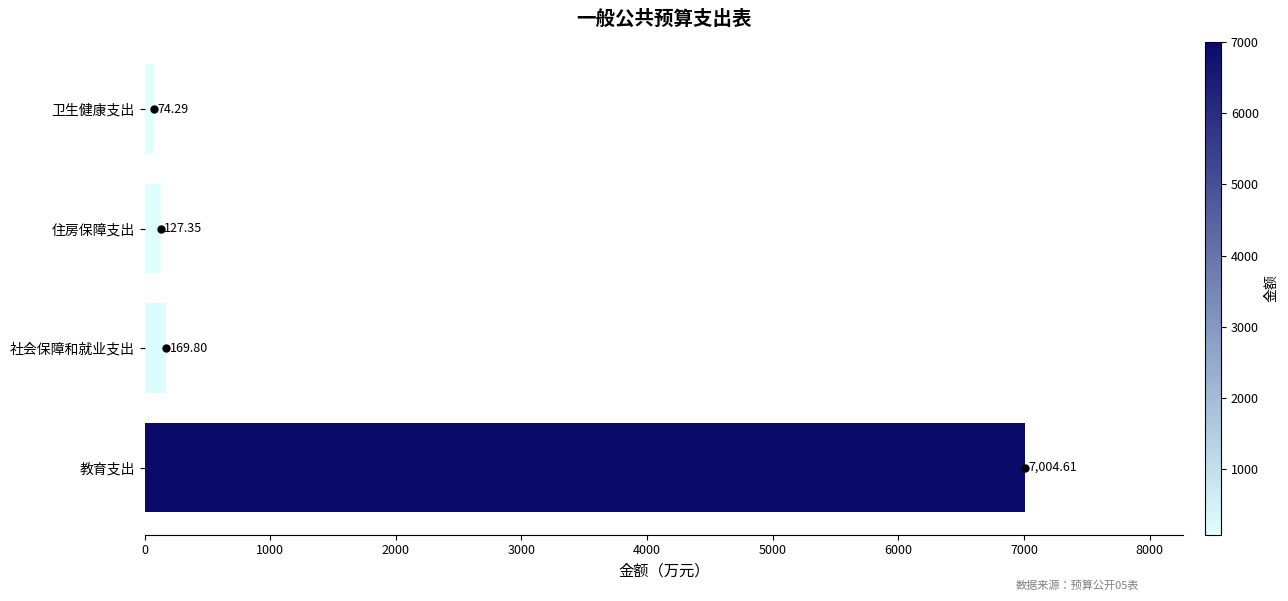

What is the difference between the maximum and minimum values?

6930.3